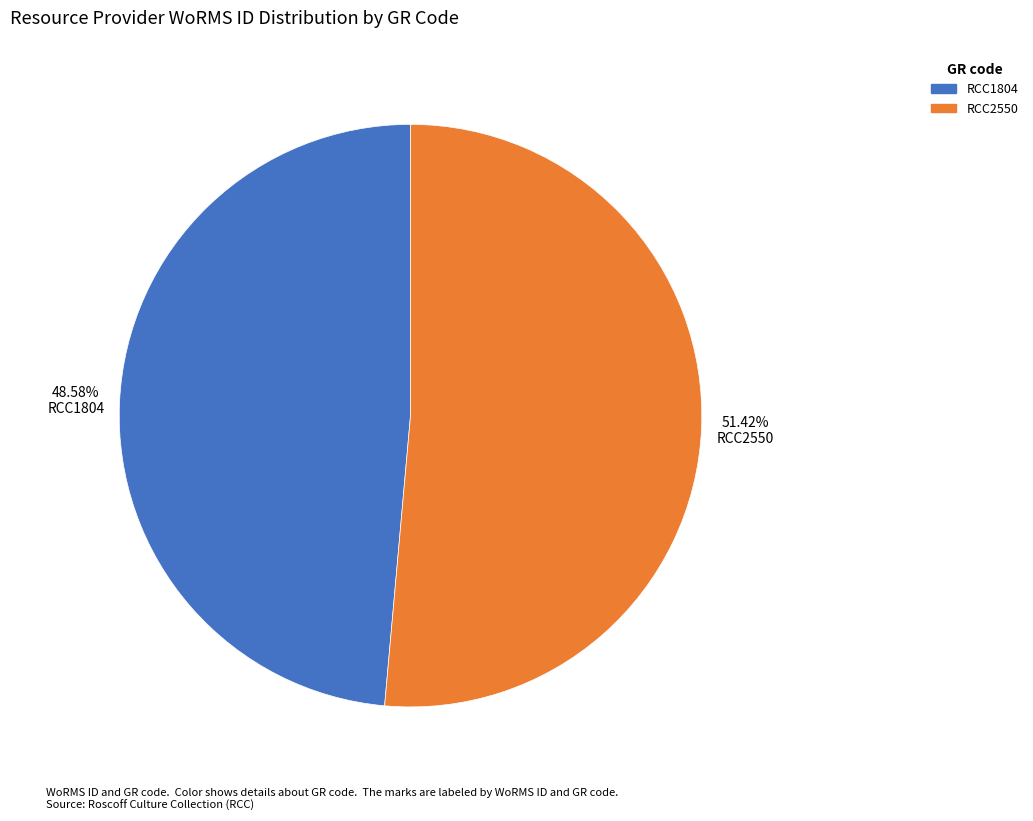

Is it true that RCC1804 is 49% of the pie?

True